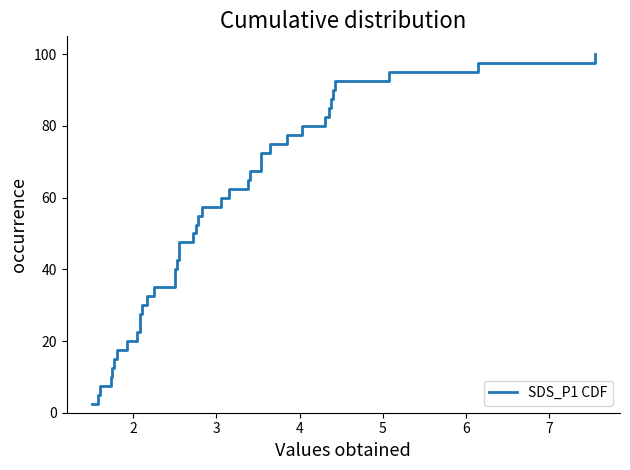

What is the smallest value displayed?

2.5